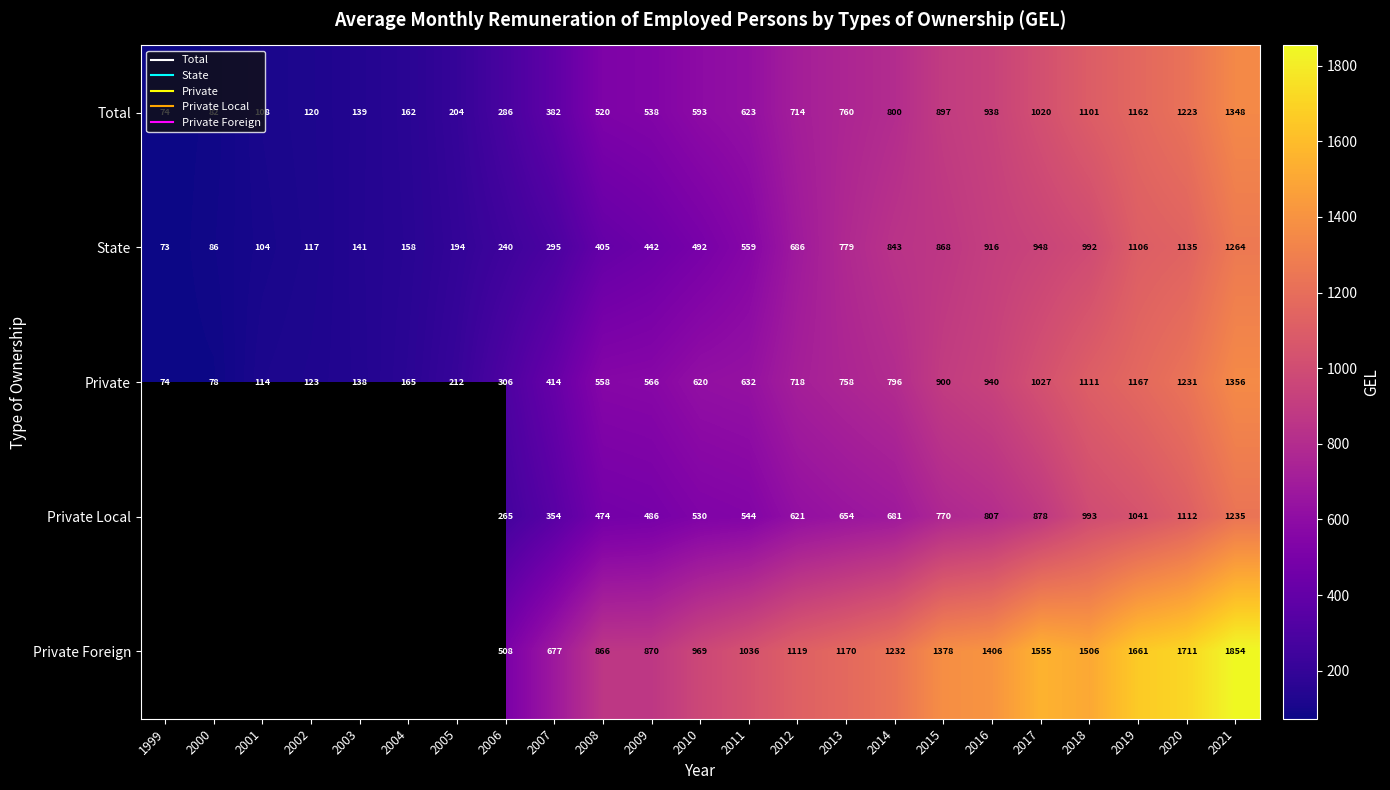

What is the approximate value of Private Local at 2017?

878.3